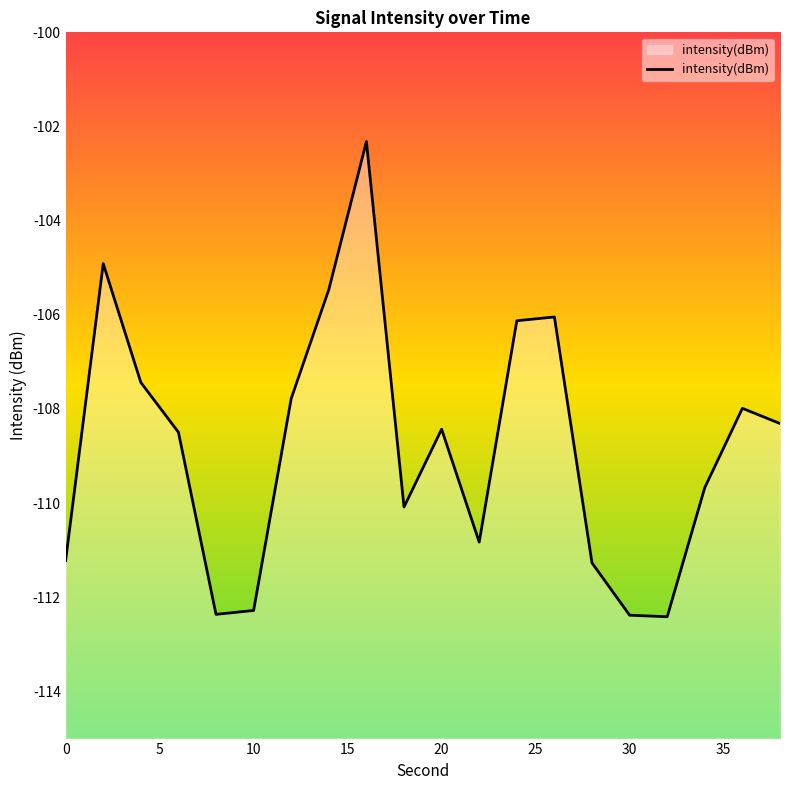

What is the difference between the second highest and minimum values?

7.5